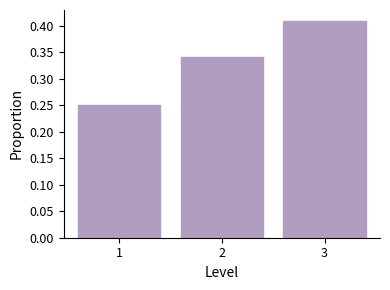

What is the change in value from 1 to 3?

+0.2